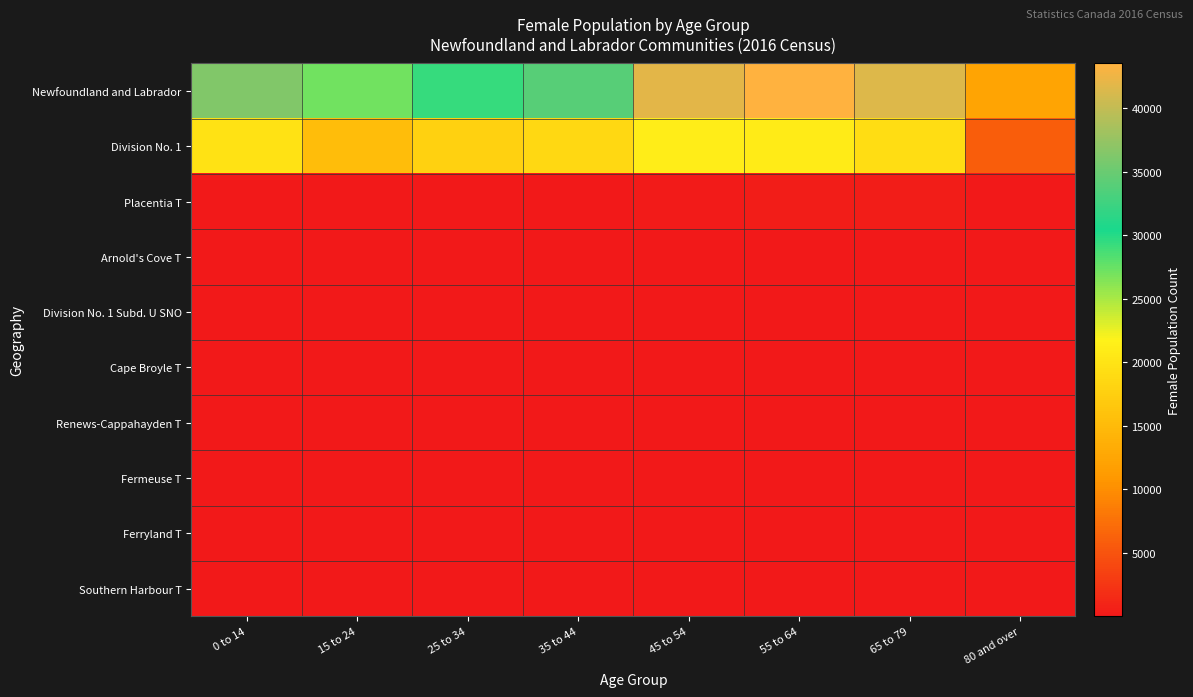

What is the smallest value displayed?

5